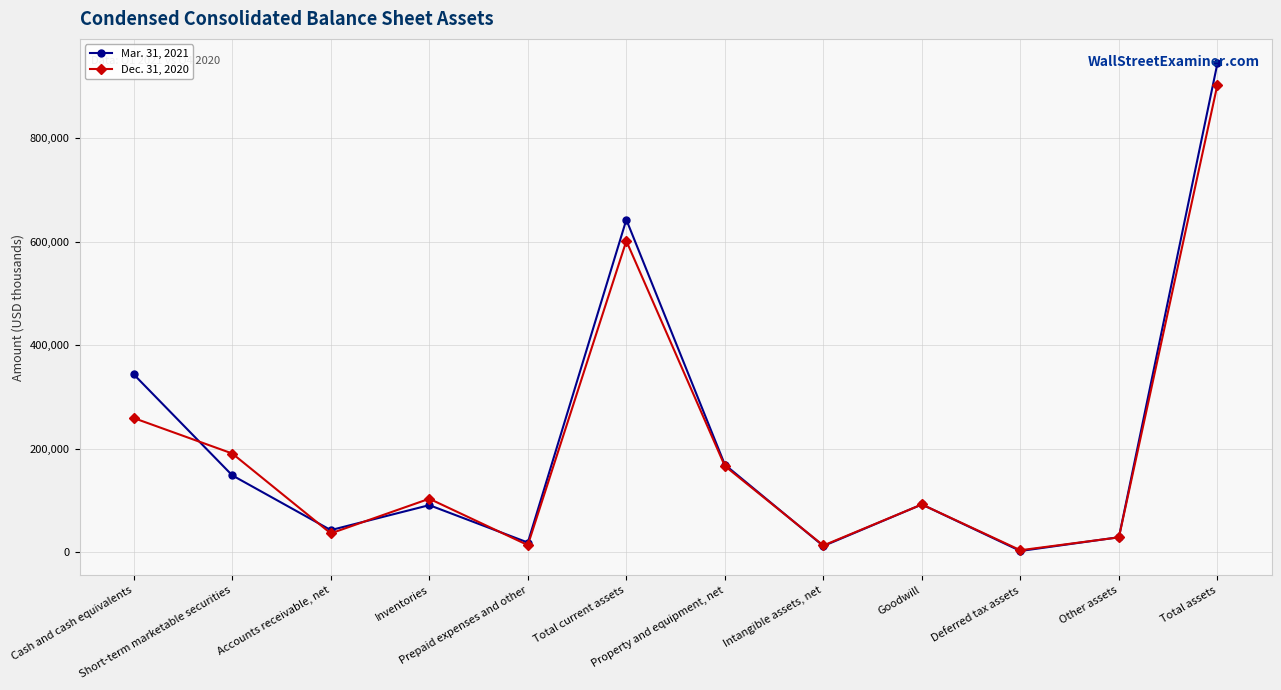

The Dec. 31, 2020 series shows 601232 at Total current assets. True or false?

True